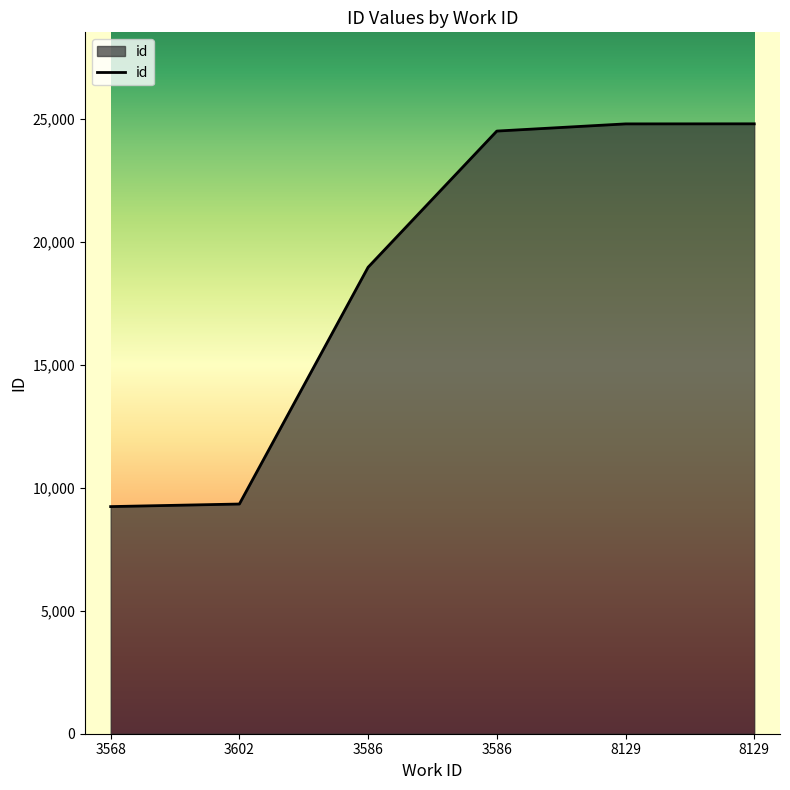

How many distinct data groups are displayed?

1